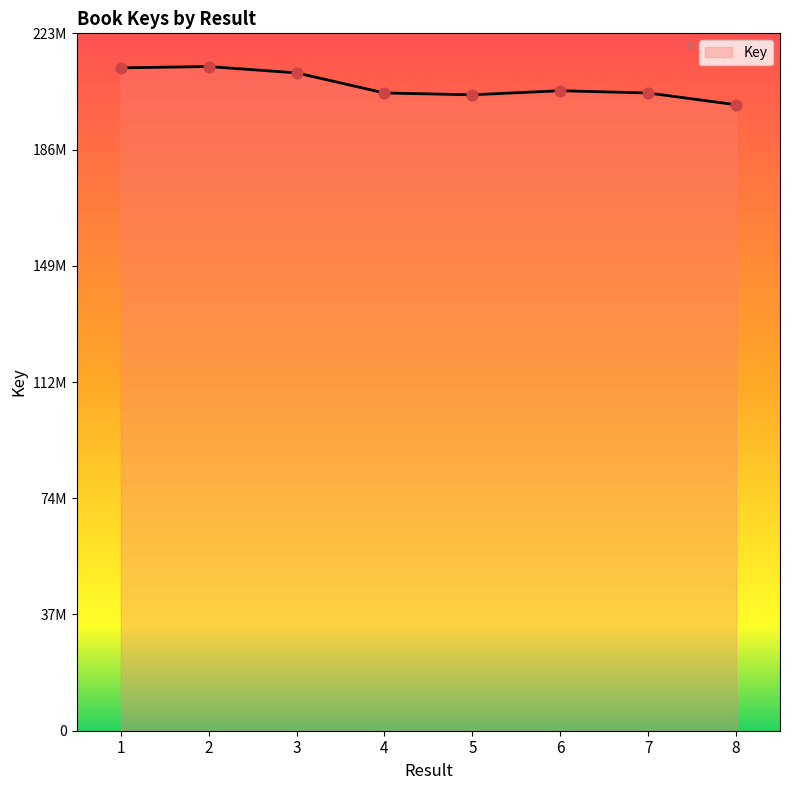

Approximately how many times larger is the value at 4 compared to 1?

1.0